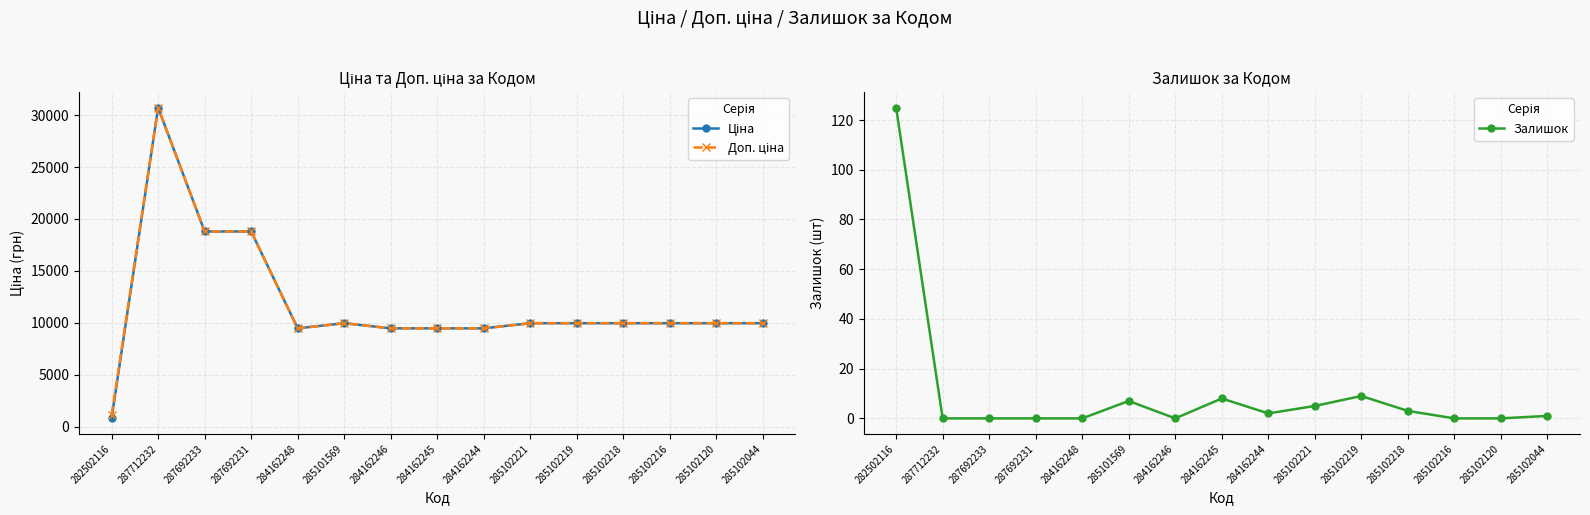

How many values in Залишок are above zero?

8